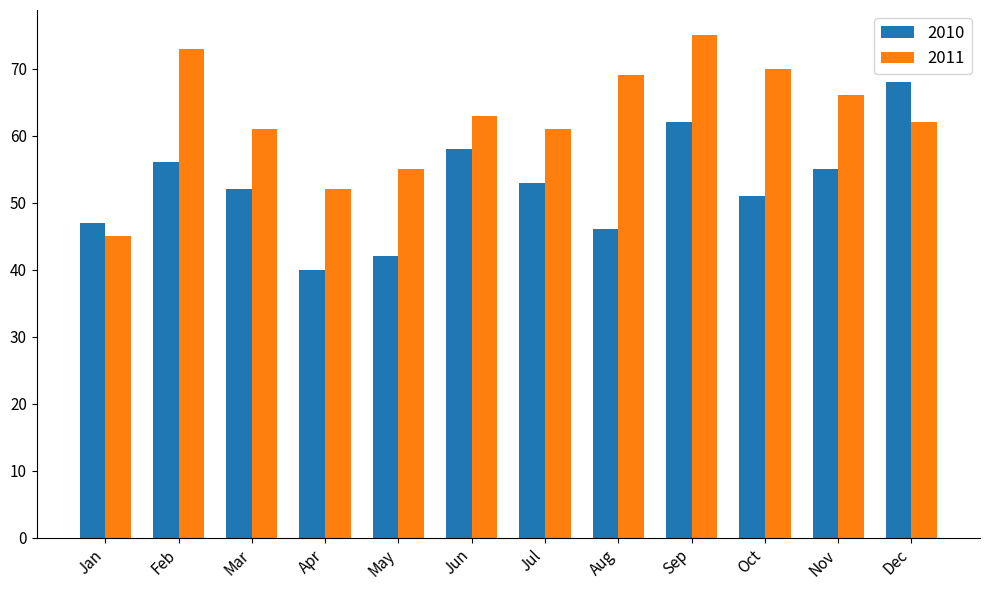

What is the spread (max minus min) of values at Mar?

9